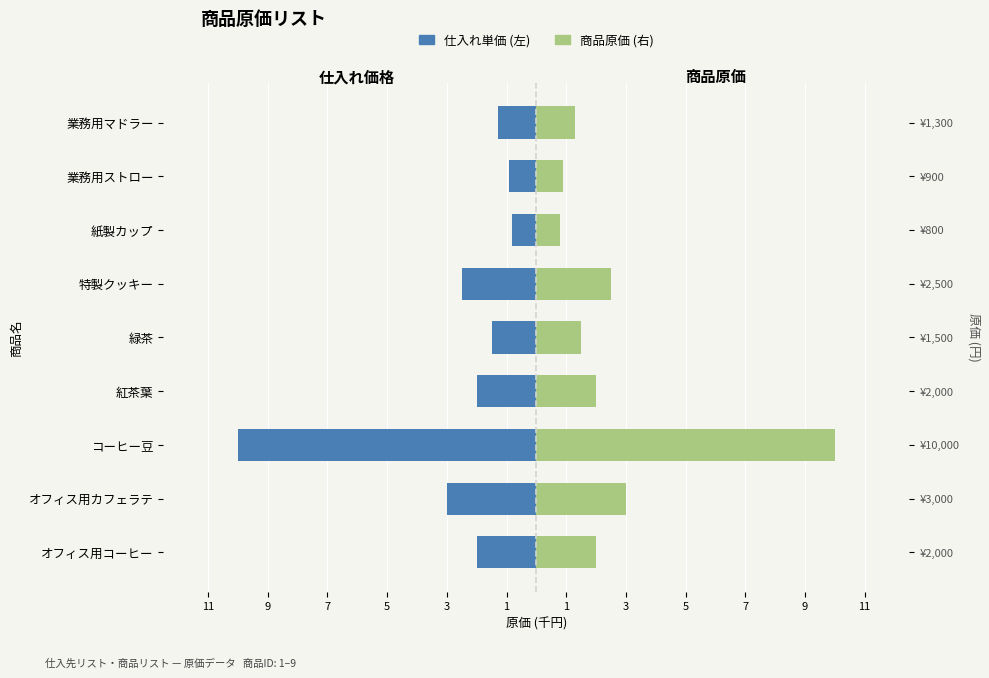

How many bars are there in each group?

2